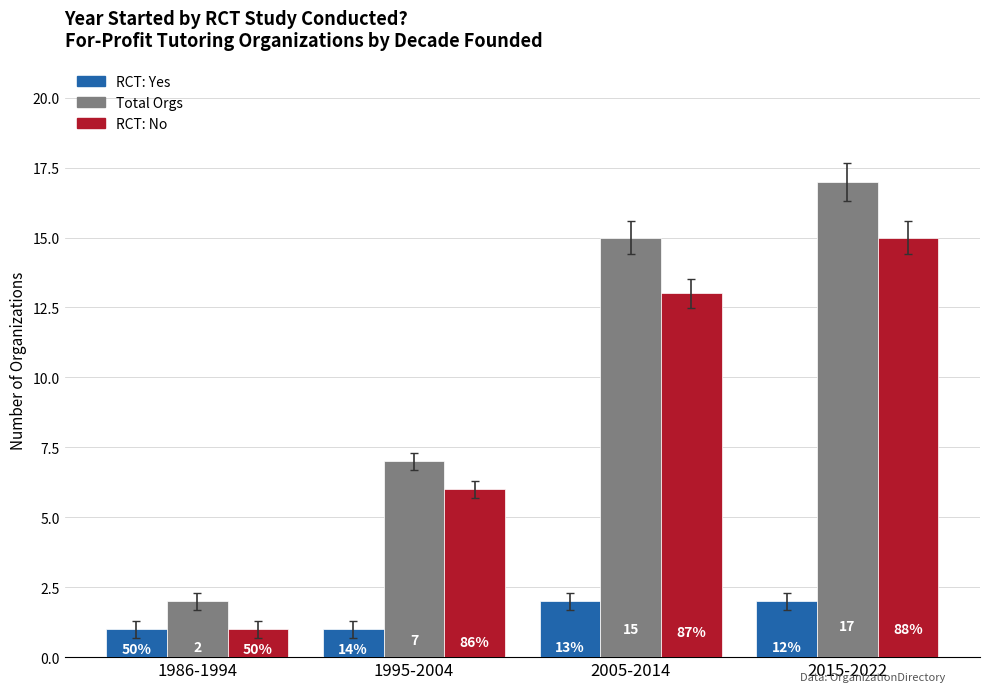

Rank the categories by Total Orgs value from lowest to highest.

1986-1994, 1995-2004, 2005-2014, 2015-2022